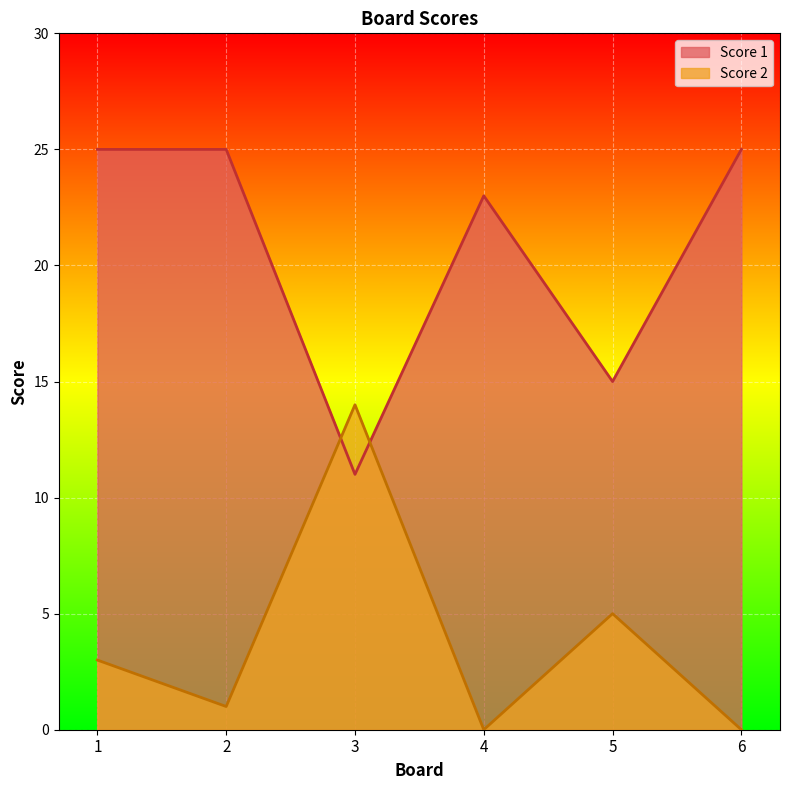

Which label corresponds to the smallest value in the chart?

4